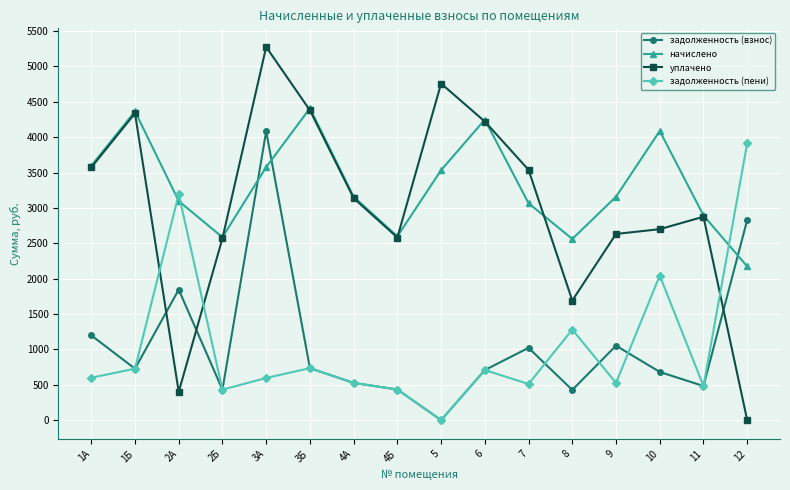

What is the sum of the уплачено values at 2А and 3А?

5674.4